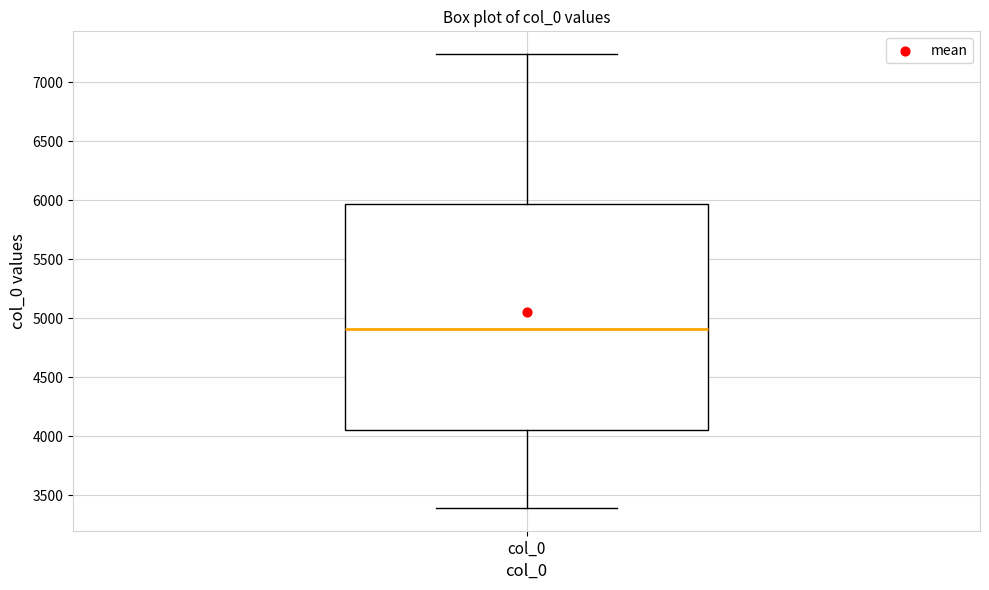

Where does the upper whisker of the box for col_0 end on the y-axis? The values are not printed on the chart, so give them approximately, as read against the axis.

7250